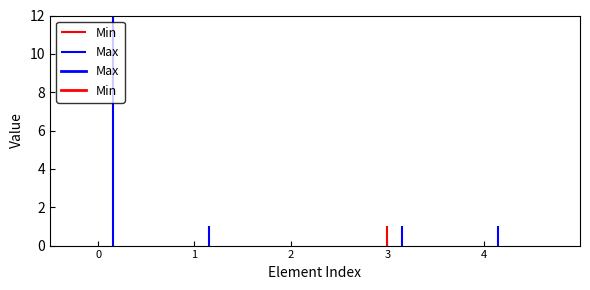

What is the sum of all Min values?

1